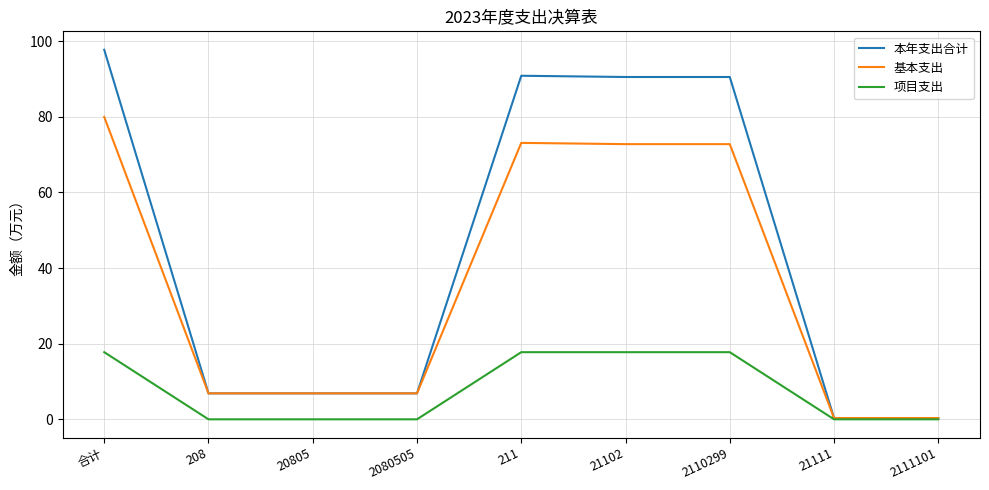

True or false: 本年支出合计 has a value of 90.8 at 211.

True